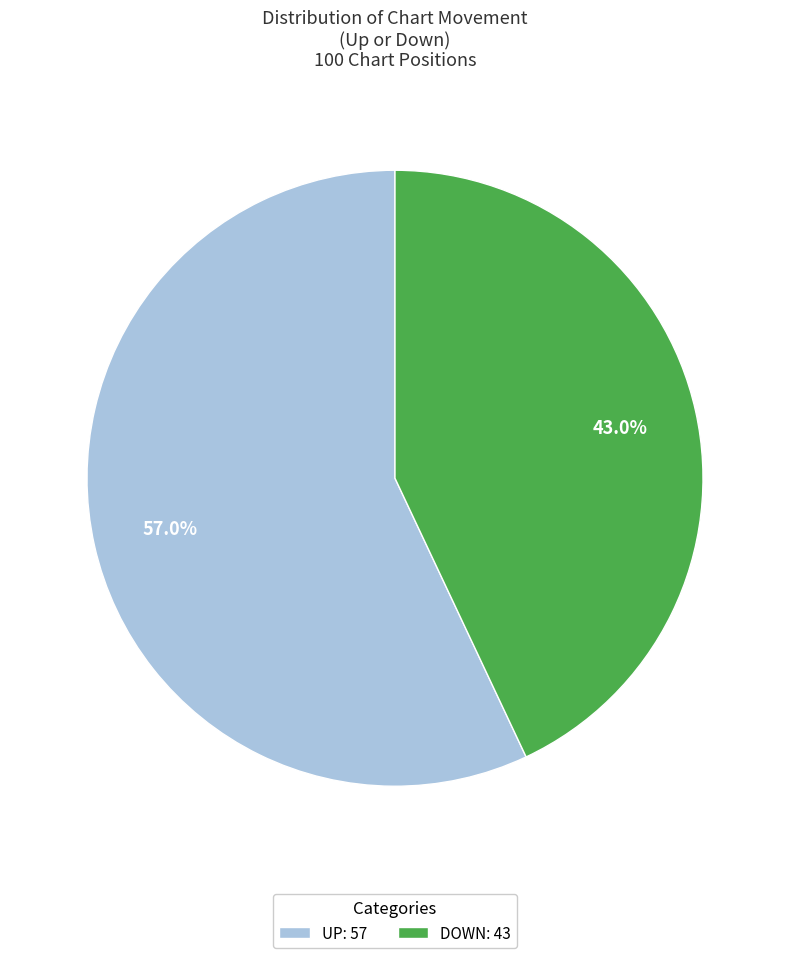

Between UP: 57 and DOWN: 43, which is larger?

UP: 57